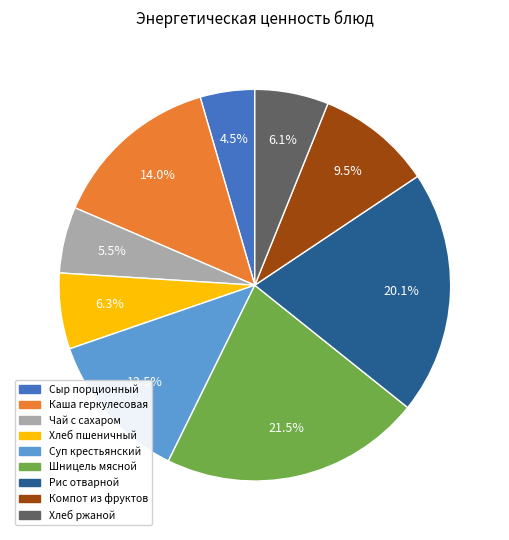

Does Чай с сахаром represent more than half of the total?

No